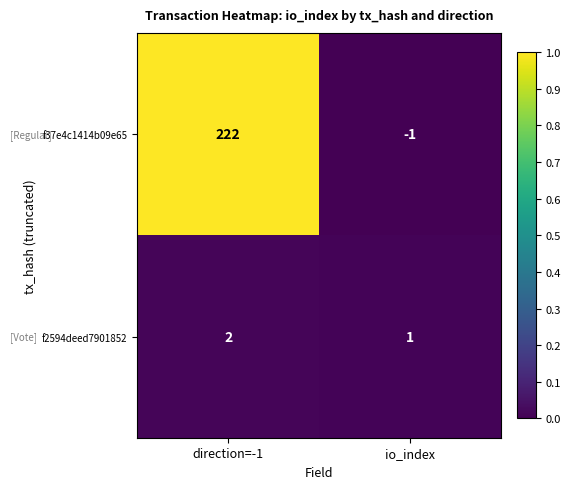

List the series in order of their peak value, highest first.

f37e4c1414b09e65, f2594deed7901852